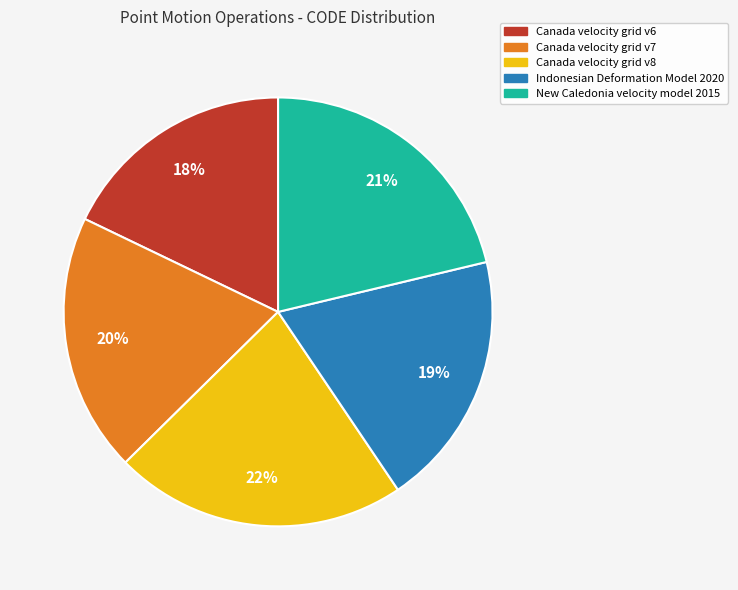

To the nearest percent, what percentage of the pie is Canada velocity grid v8?

22%